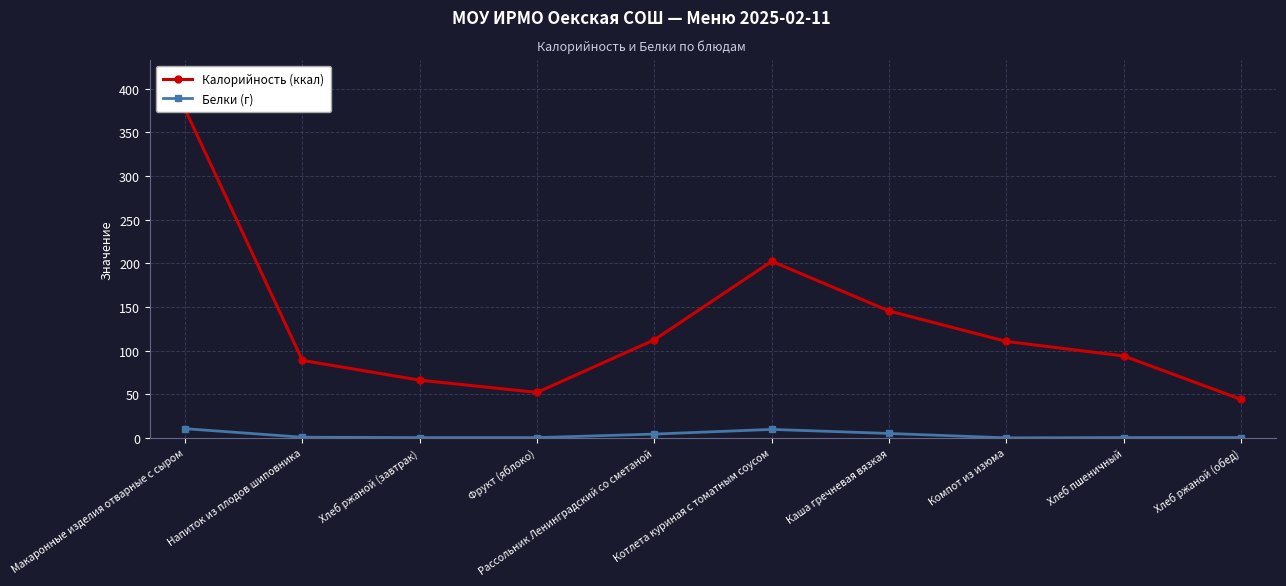

At which category is the sum across all series the highest?

Макаронные изделия отварные с сыром